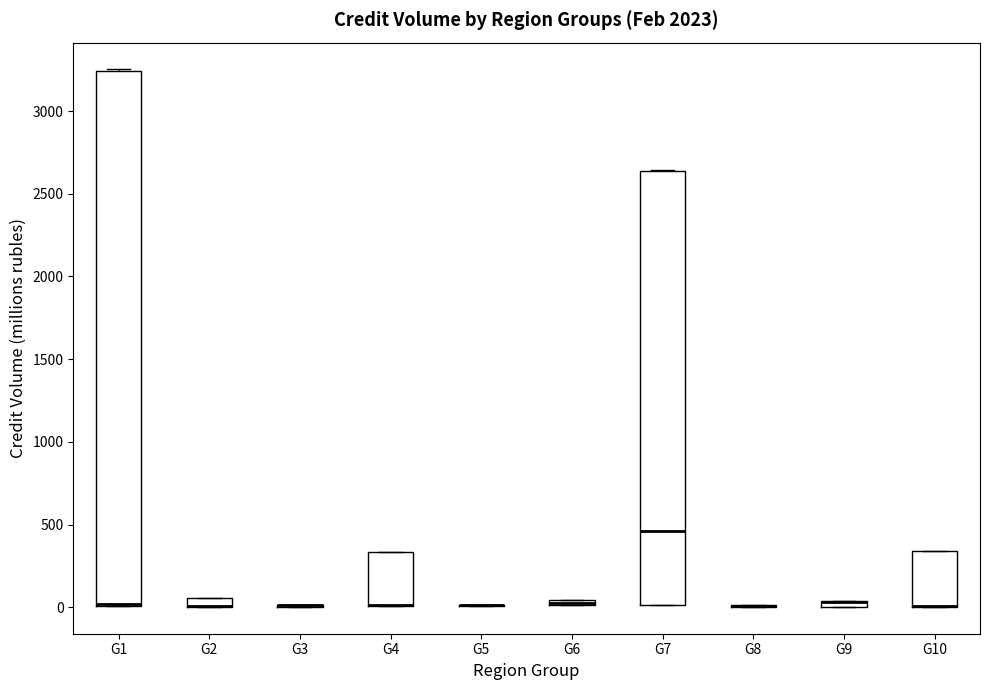

Where is the lower edge of the box for G2 on the y-axis? The values are not printed on the chart, so give them approximately, as read against the axis.

0